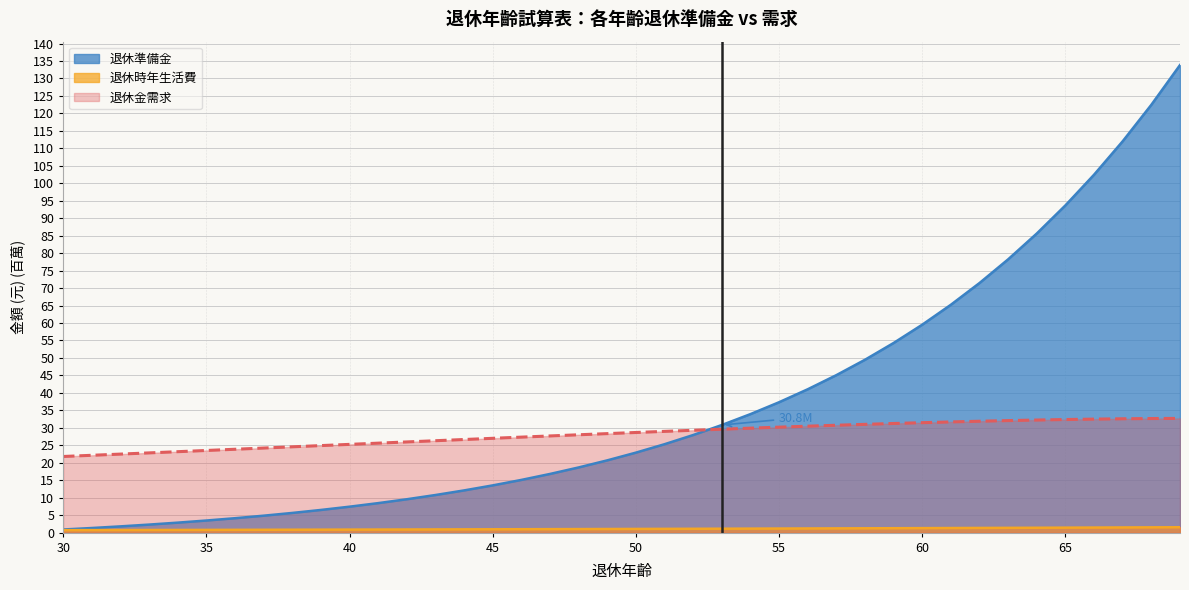

Which category has the lowest value in the 退休準備金 series?

30